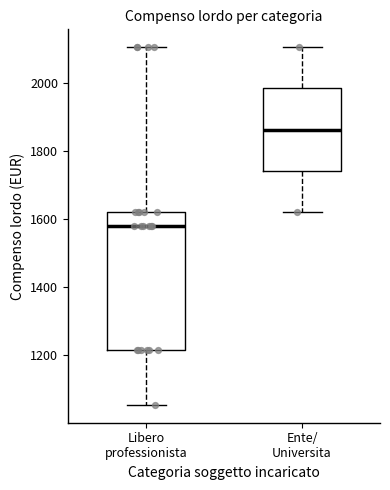

Where does the upper whisker of the box for Libero professionista end on the y-axis? The values are not printed on the chart, so give them approximately, as read against the axis.

2100